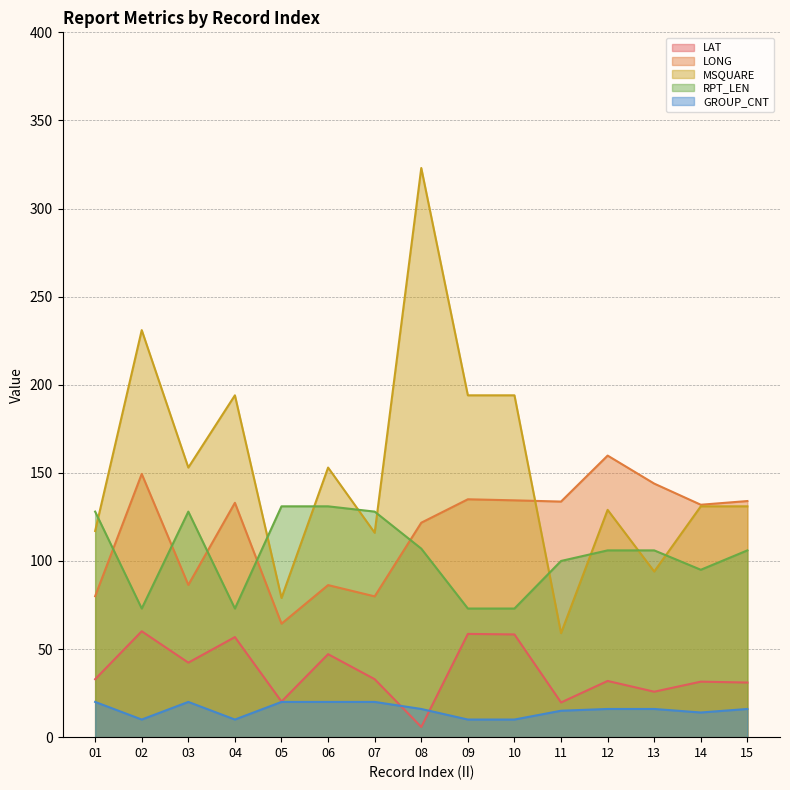

Which series has the largest range (max minus min)?

MSQUARE